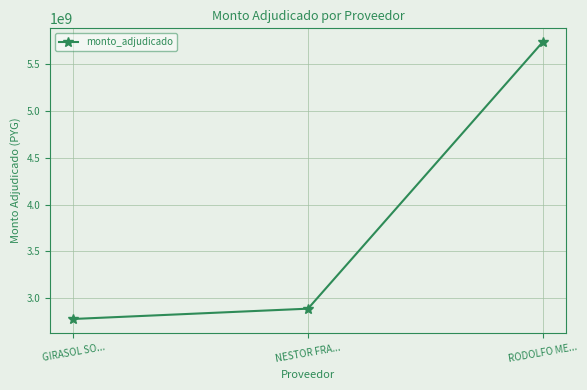

What is the sum of all values?

11401098600